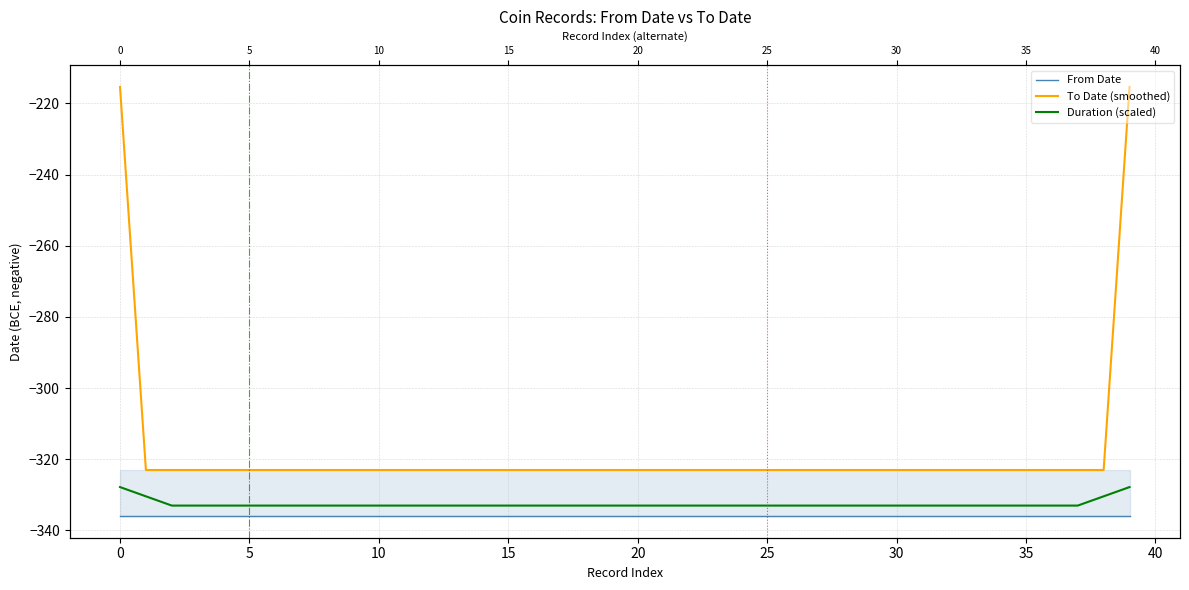

Reading left to right, transcribe all the data shown in this chart.

From Date: -336.0	-336.0	-336.0	-336.0	-336.0	-336.0	-336.0	-336.0	-336.0	-336.0	-336.0	-336.0	-336.0	-336.0	-336.0	-336.0	-336.0	-336.0	-336.0	-336.0	-336.0	-336.0	-336.0	-336.0	-336.0	-336.0	-336.0	-336.0	-336.0	-336.0	-336.0	-336.0	-336.0	-336.0	-336.0	-336.0	-336.0	-336.0	-336.0	-336.0
To Date (smoothed): -215.3	-323.0	-323.0	-323.0	-323.0	-323.0	-323.0	-323.0	-323.0	-323.0	-323.0	-323.0	-323.0	-323.0	-323.0	-323.0	-323.0	-323.0	-323.0	-323.0	-323.0	-323.0	-323.0	-323.0	-323.0	-323.0	-323.0	-323.0	-323.0	-323.0	-323.0	-323.0	-323.0	-323.0	-323.0	-323.0	-323.0	-323.0	-323.0	-215.3
Duration (scaled): -327.8	-330.4	-333.0	-333.0	-333.0	-333.0	-333.0	-333.0	-333.0	-333.0	-333.0	-333.0	-333.0	-333.0	-333.0	-333.0	-333.0	-333.0	-333.0	-333.0	-333.0	-333.0	-333.0	-333.0	-333.0	-333.0	-333.0	-333.0	-333.0	-333.0	-333.0	-333.0	-333.0	-333.0	-333.0	-333.0	-333.0	-333.0	-330.4	-327.8